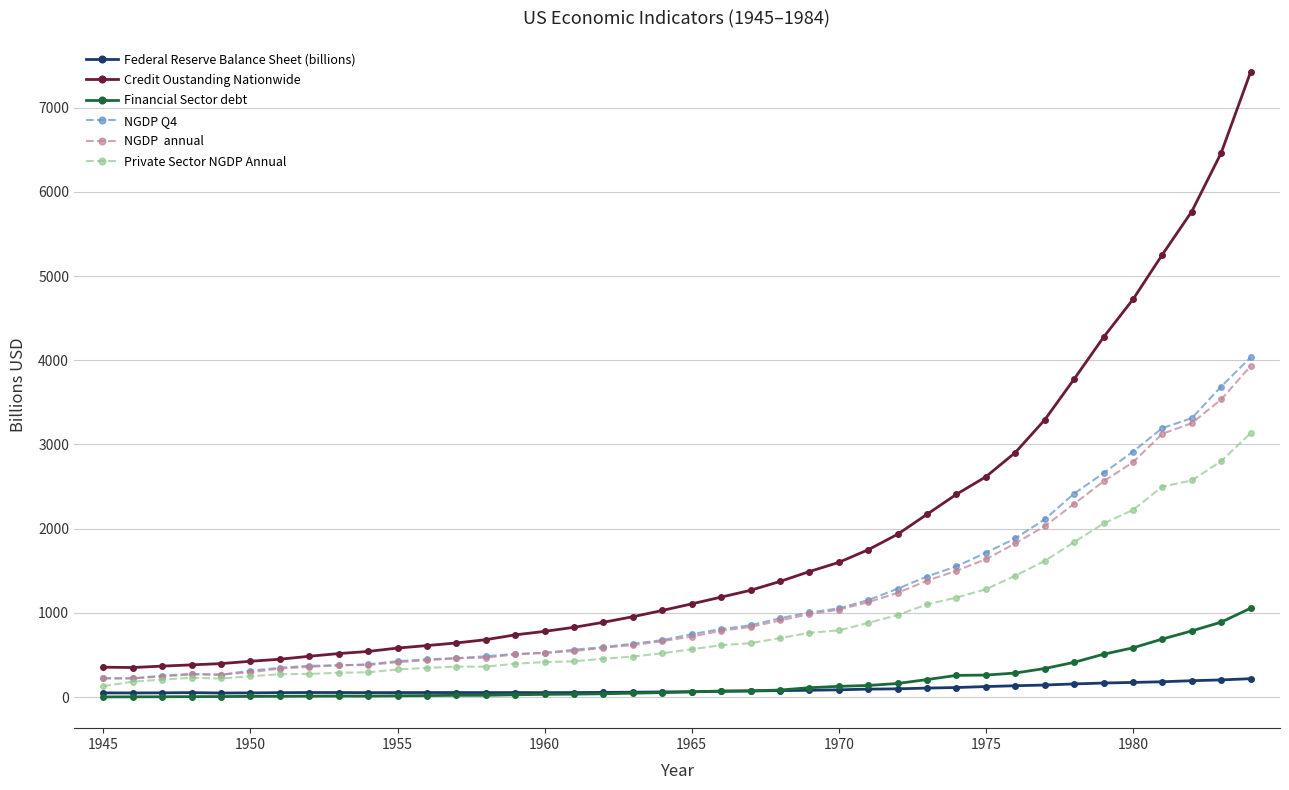

What is the greatest value displayed?

7422.5